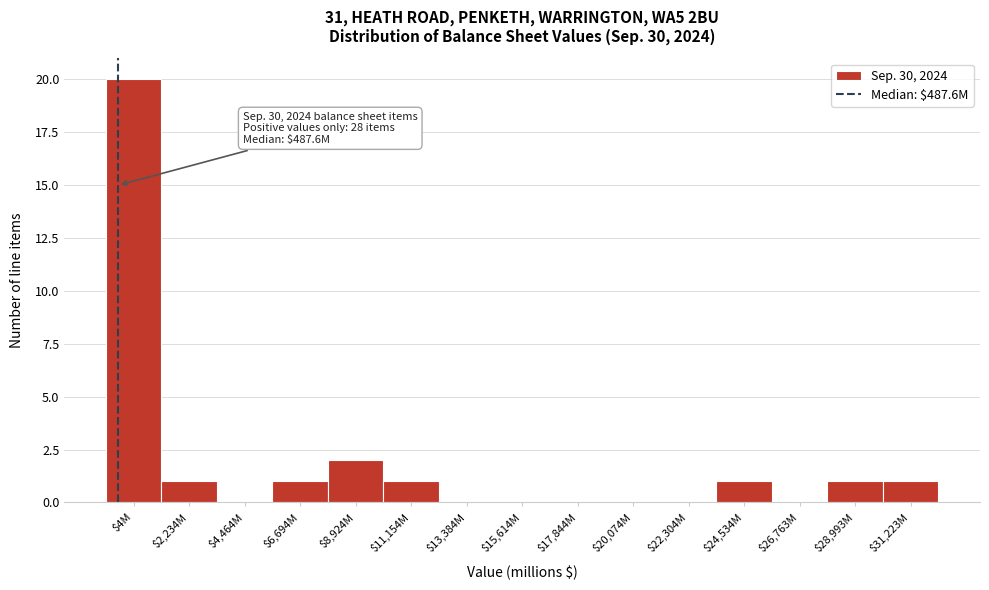

The value at $26,763M is 0. True or false?

True